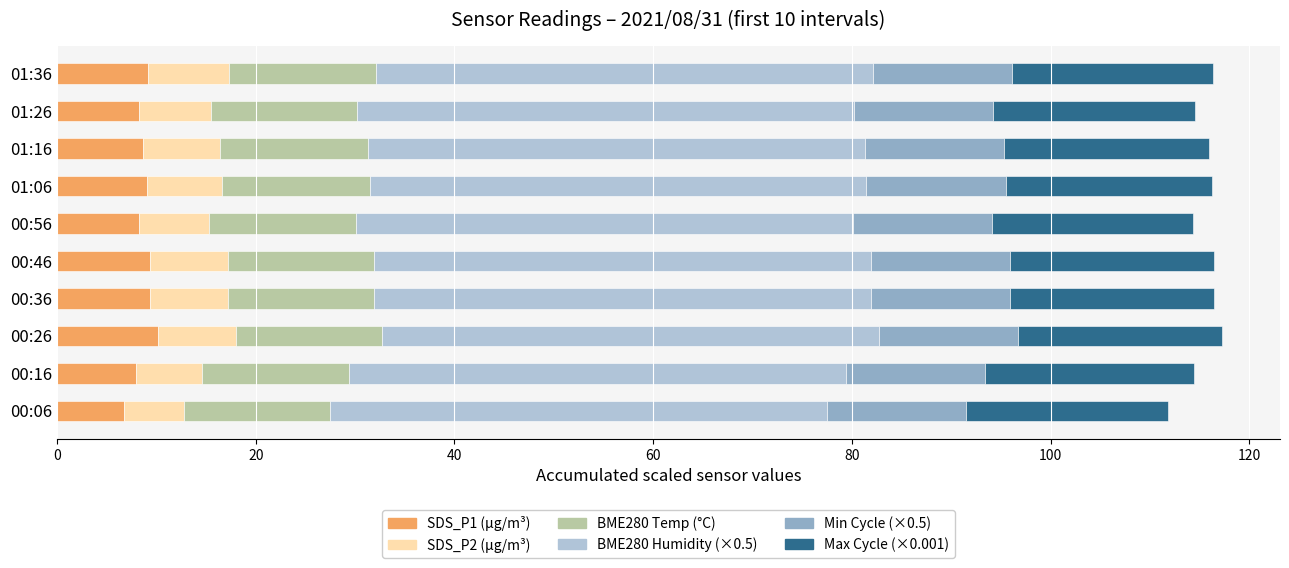

What is the total value across all series at 01:16?

116.0